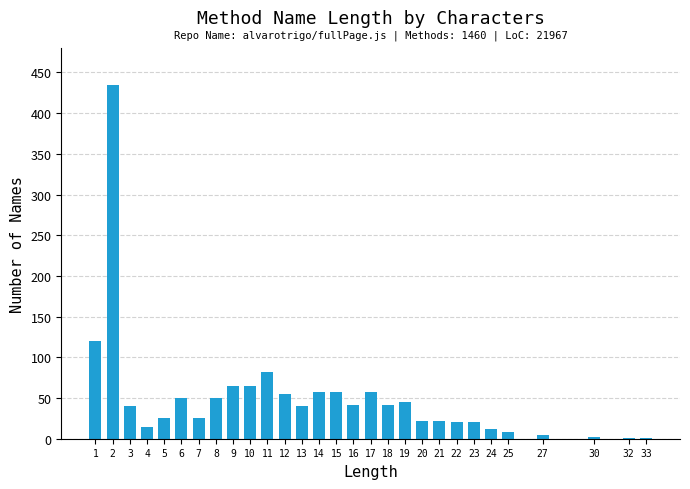

True or false: the data shows 57 at 17.

True